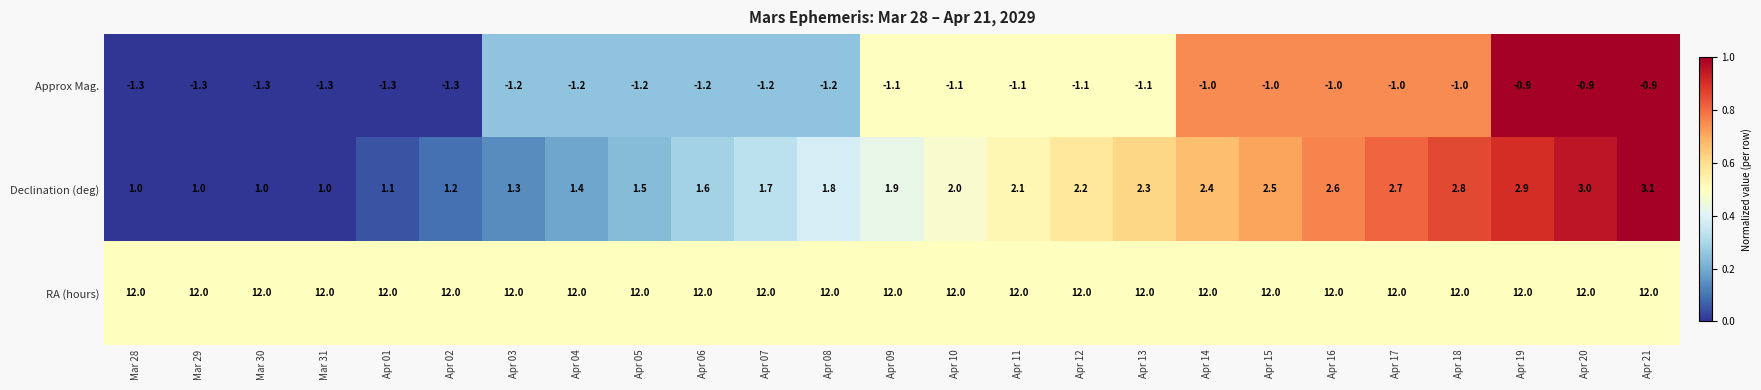

Rank the series by their maximum value, from lowest to highest.

Approx Mag., Declination (deg), RA (hours)